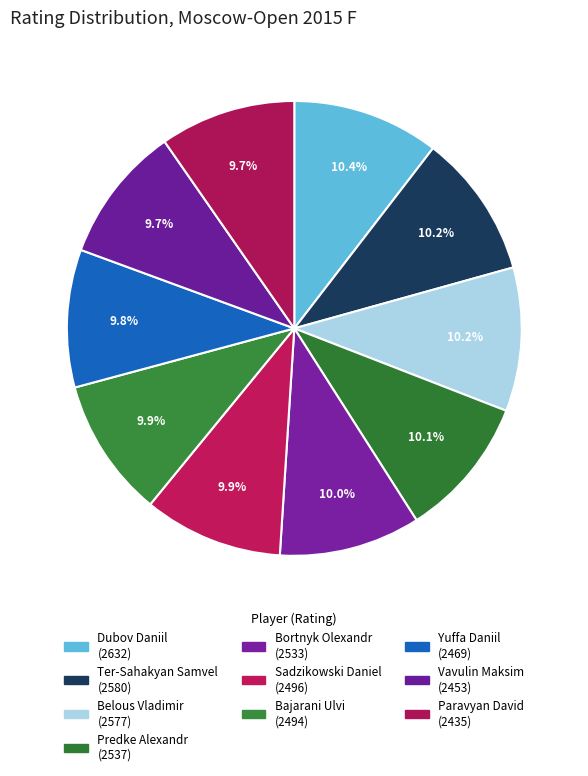

What percentage is the Bortnyk Olexandr slice, to the nearest percent?

10%